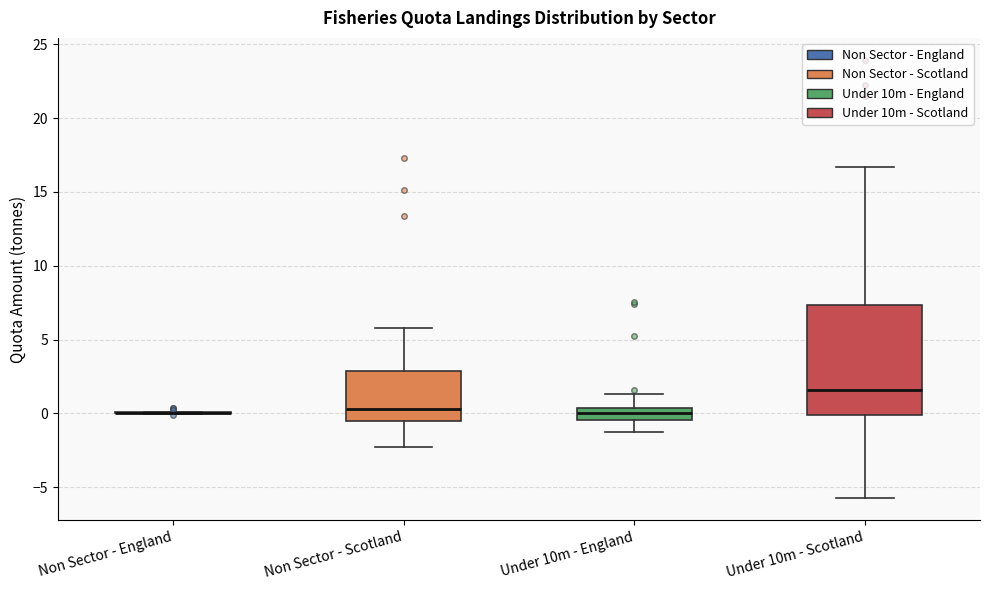

Reading left to right, transcribe this box plot: for each box, give where its median line is, the range the box spans, and where its two whiskers end, as read against the y-axis. The values are not printed on the chart, so give them approximately, as read against the axis.

Non Sector - England: box collapsed to a line at 0.0, whiskers 0.0 to 0.0
Non Sector - Scotland: median 0.5, box -0.5 to 3.0, whiskers -2.5 to 6.0
Under 10m - England: median 0.0, box -0.5 to 0.5, whiskers -1.5 to 1.5
Under 10m - Scotland: median 1.5, box 0.0 to 7.5, whiskers -6.0 to 16.5